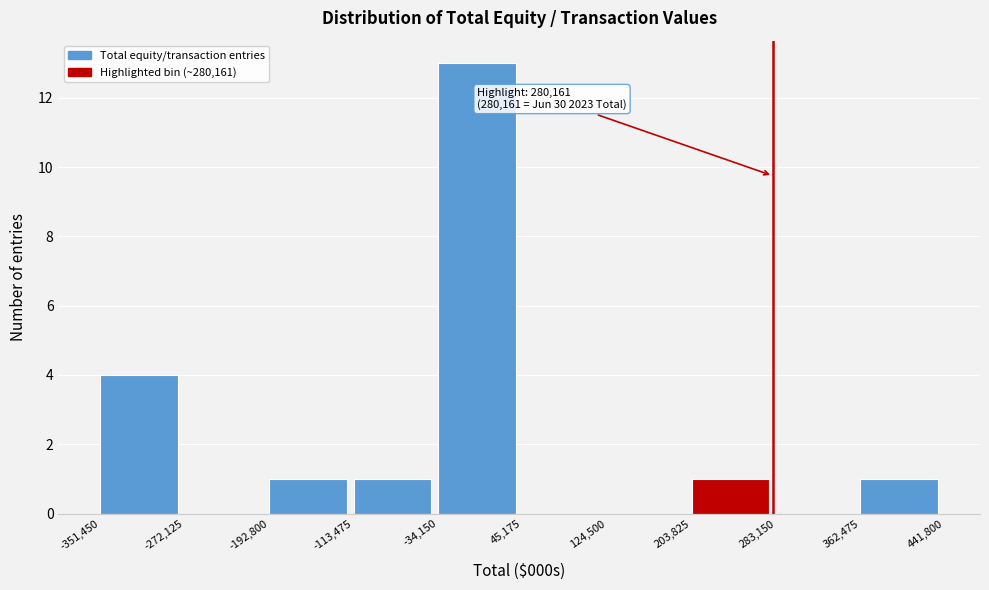

Which range on the x-axis has the tallest bar?

-34,150 to 45,175